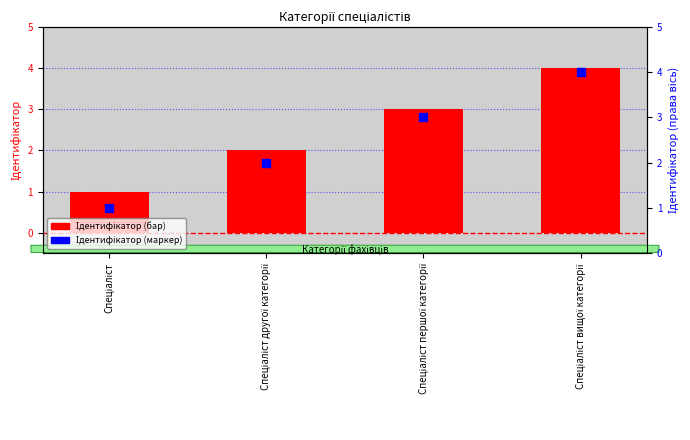

What is the total value across all series at Спеціаліст першої категорії?

6